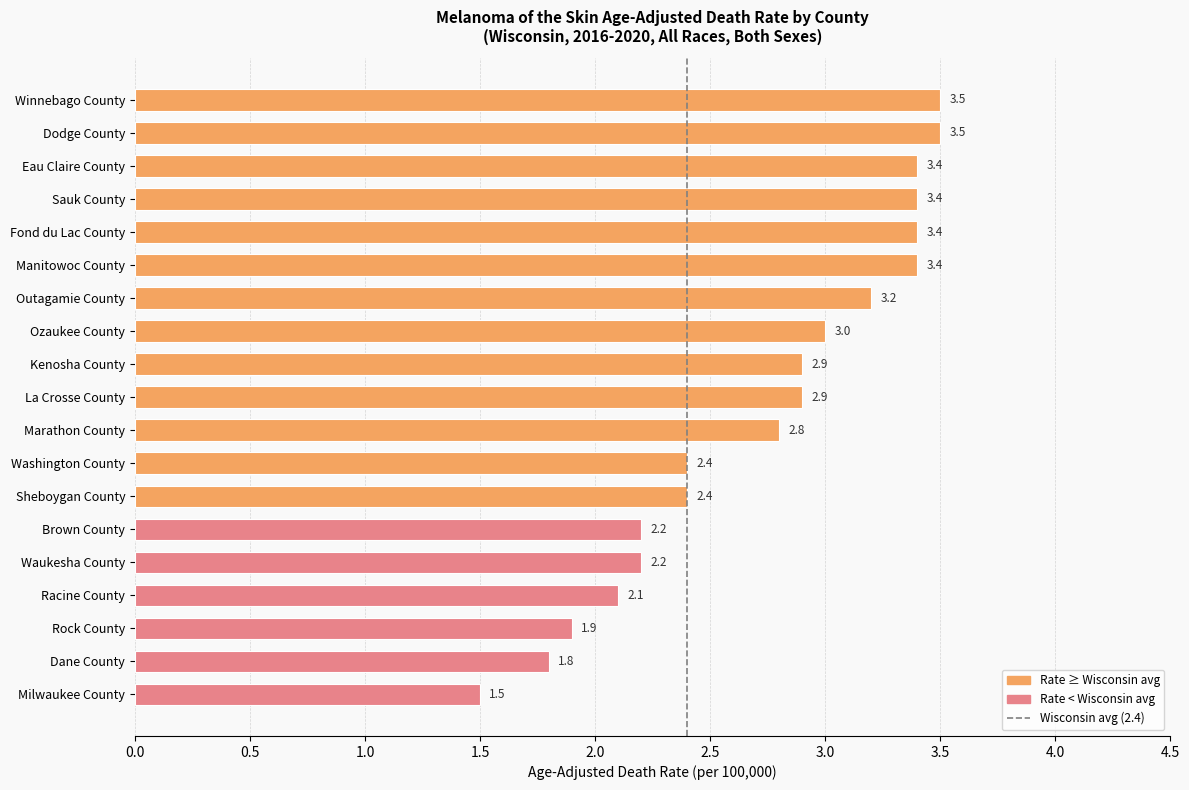

The value at Outagamie County is 4.6. True or false?

False